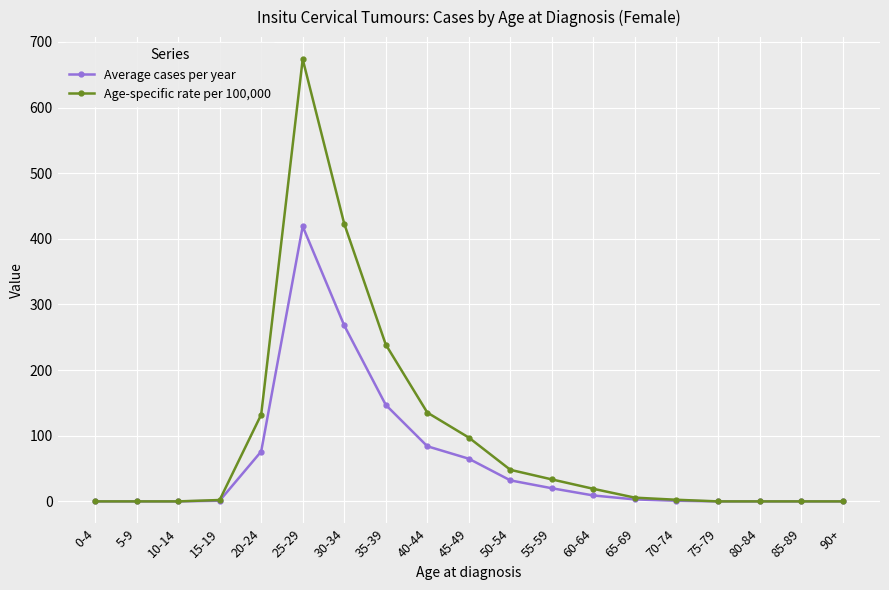

In Age-specific rate per 100,000, how many points are higher than both neighbors (excluding endpoints)?

1